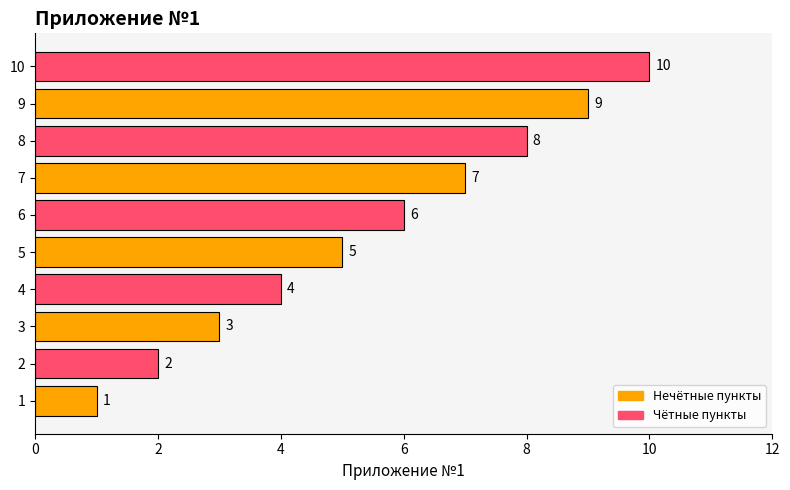

Rank the categories by value from highest to lowest.

10, 9, 8, 7, 6, 5, 4, 3, 2, 1